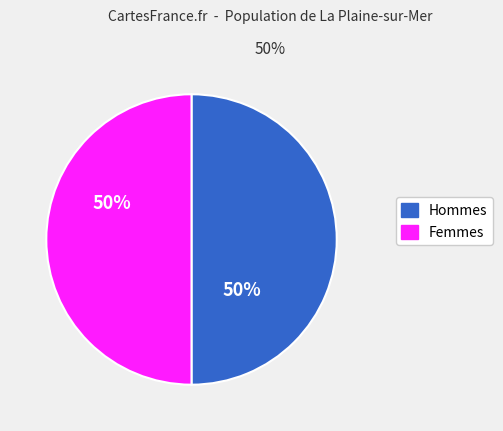

To the nearest percent, what is the average slice percentage?

50%